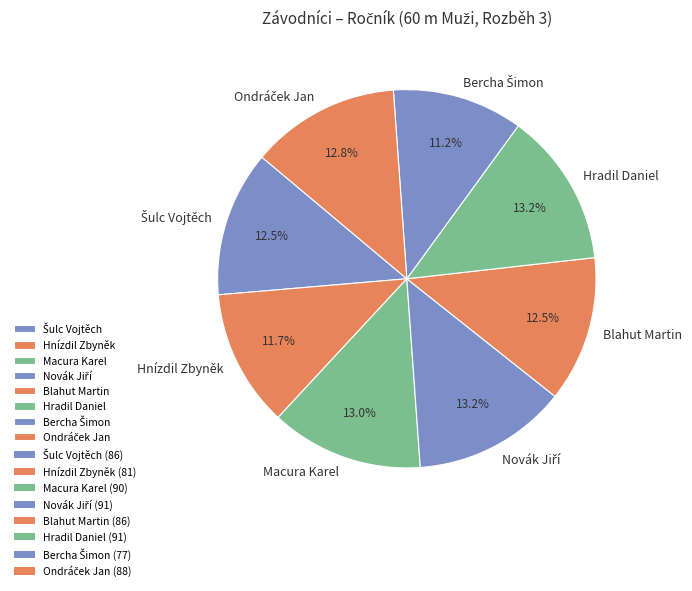

True or false: Hnízdil Zbyněk accounts for 12% of the total.

True